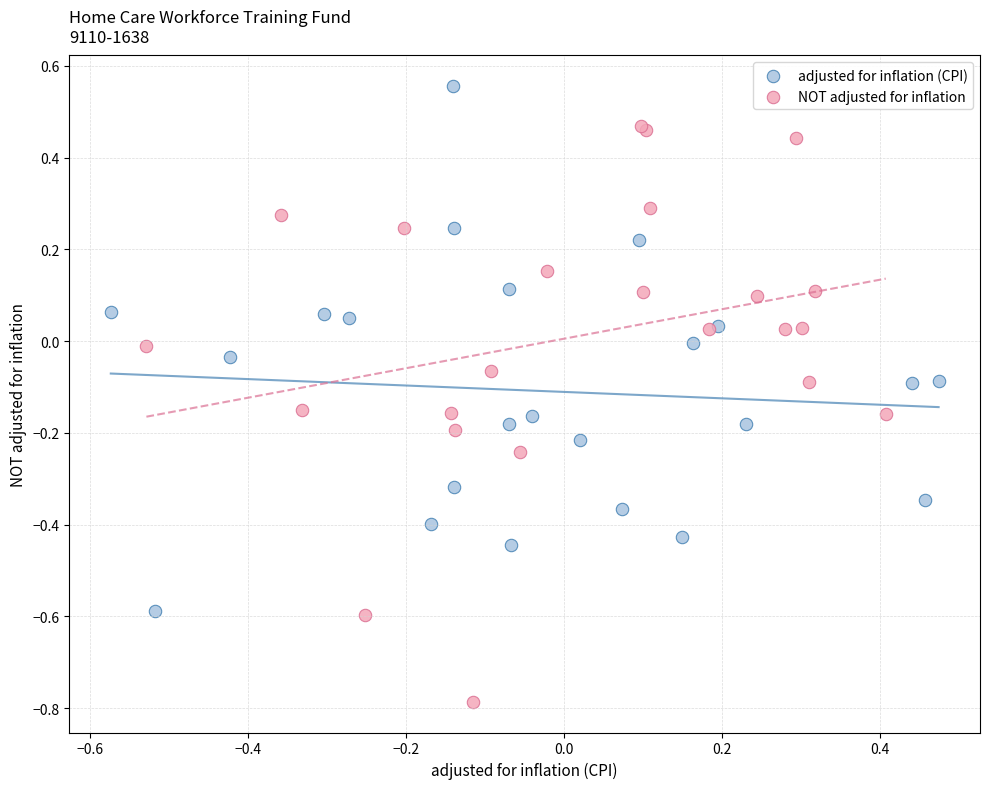

Which series contains the lowest Y value?

NOT adjusted for inflation